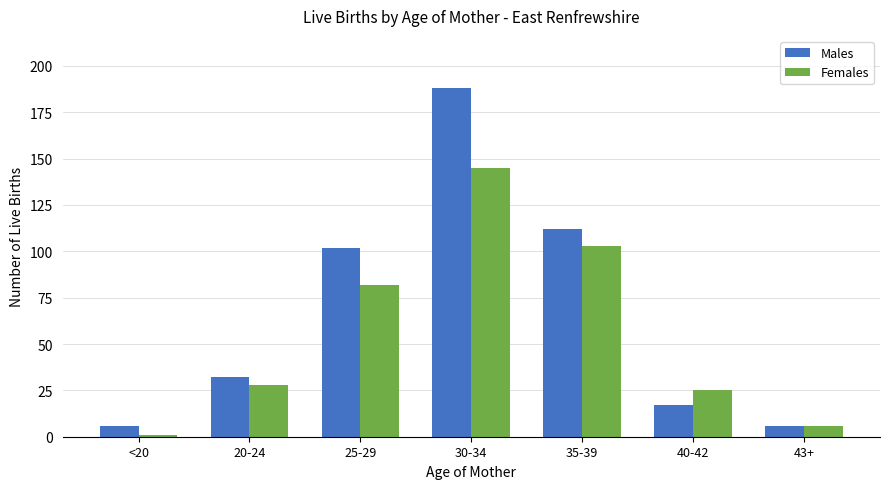

At which category does the chart reach its minimum across all series?

<20